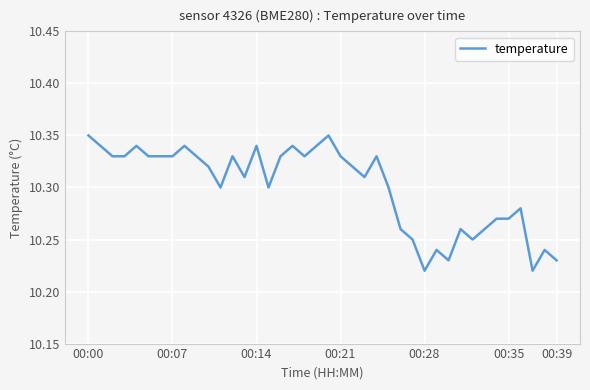

Does the chart display data point markers on the line(s)?

No